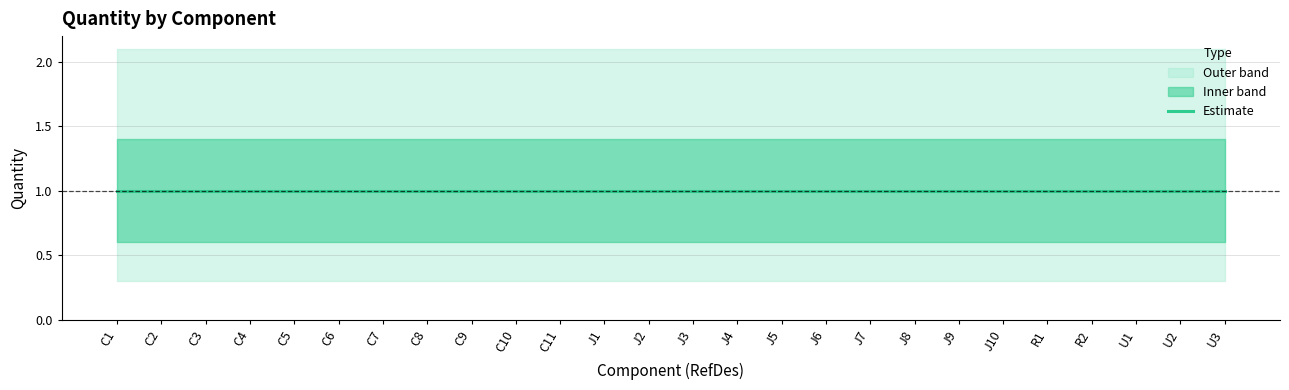

List the labels in order of Quantity_upper value, largest first.

C1, C2, C3, C4, C5, C6, C7, C8, C9, C10, C11, J1, J2, J3, J4, J5, J6, J7, J8, J9, J10, R1, R2, U1, U2, U3